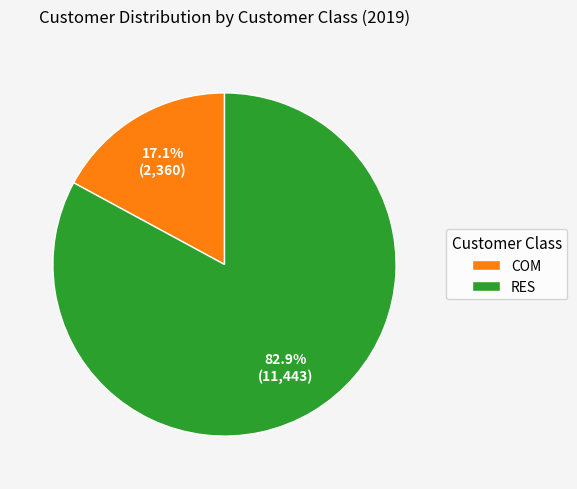

To the nearest percent, what is the average slice percentage?

50%